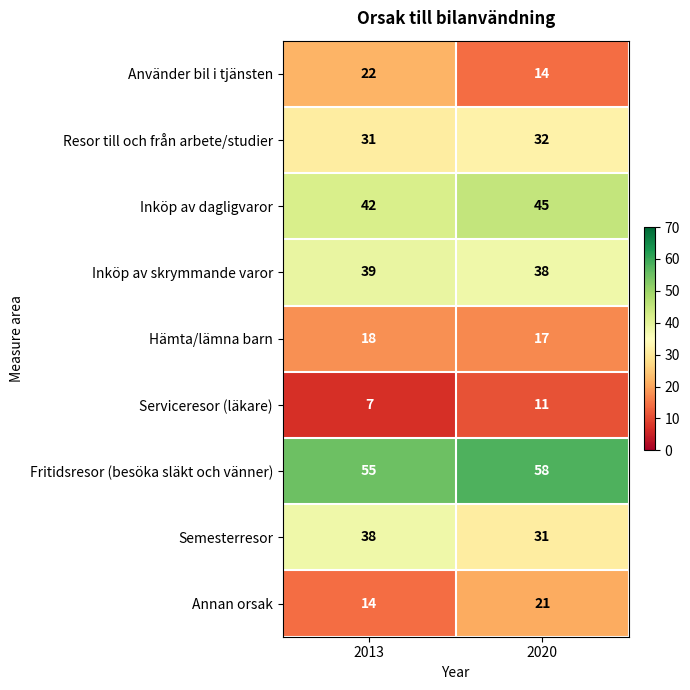

Reading left to right, list all the values displayed in this chart.

Använder bil i tjänsten: 22	14
Resor till och från arbete/studier: 31	32
Inköp av dagligvaror: 42	45
Inköp av skrymmande varor: 39	38
Hämta/lämna barn: 18	17
Serviceresor (läkare): 7	11
Fritidsresor (besöka släkt och vänner): 55	58
Semesterresor: 38	31
Annan orsak: 14	21